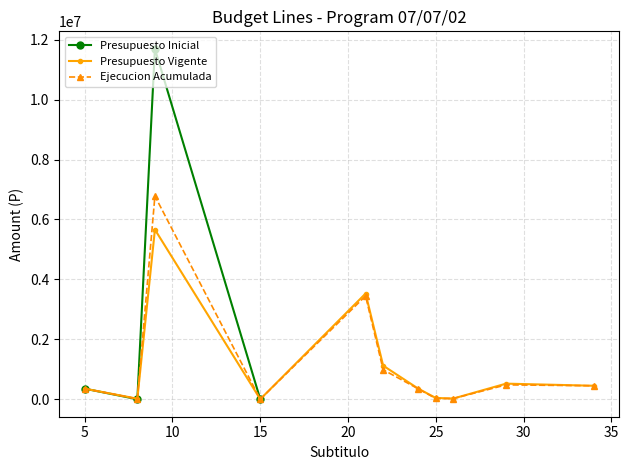

True or false: Ejecucion Acumulada has more than 0 interior local peaks.

True